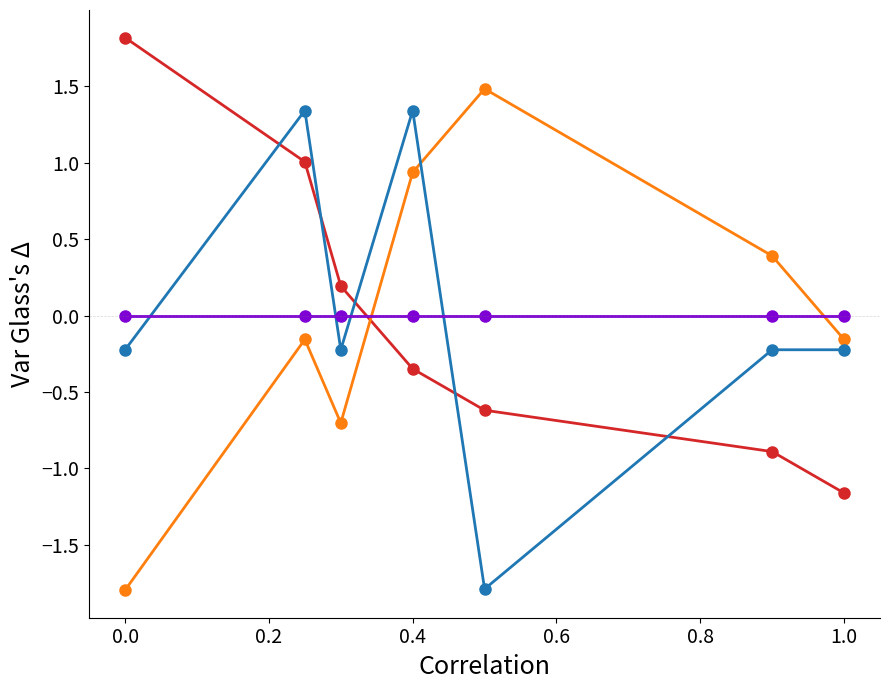

What is the smallest value displayed?

-1.8